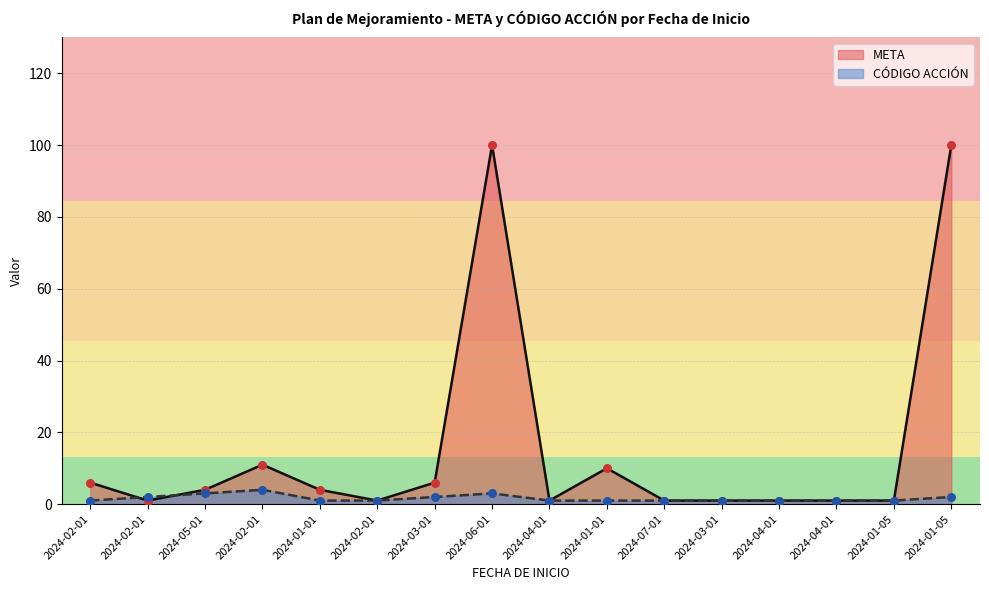

Which series has the largest total across all categories?

META